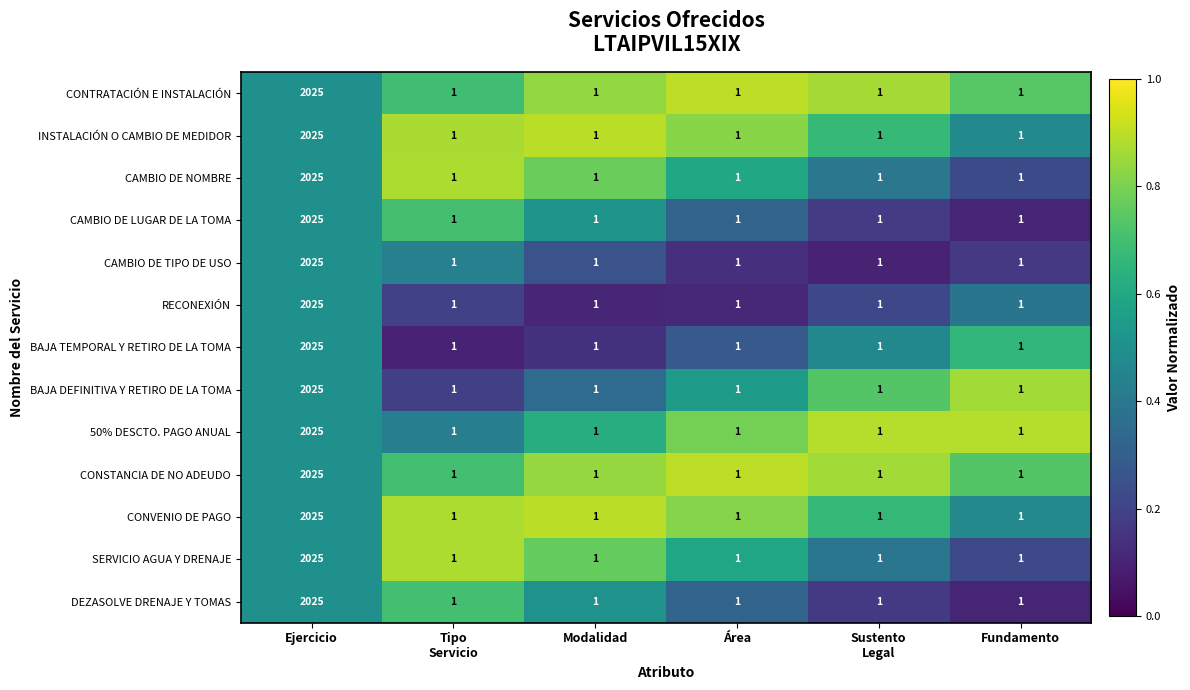

What is the greatest value displayed?

2025